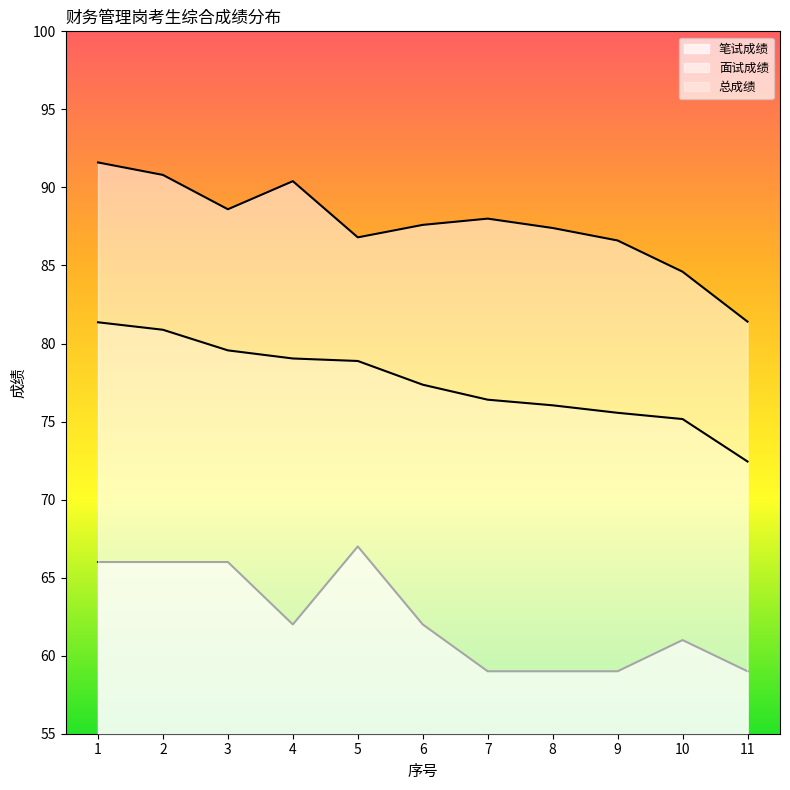

True or false: 笔试成绩 and 面试成绩 cross at least once.

False